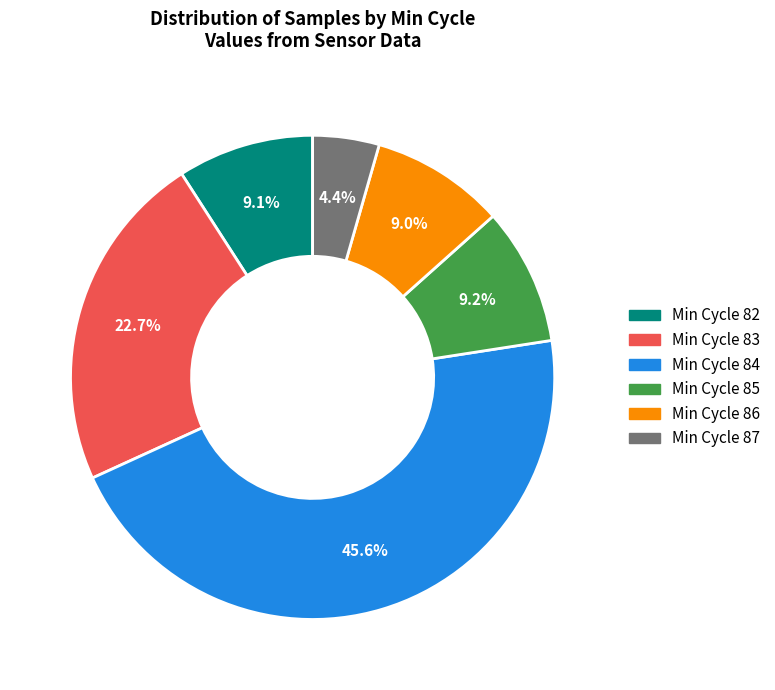

Is there a majority slice in this chart?

No